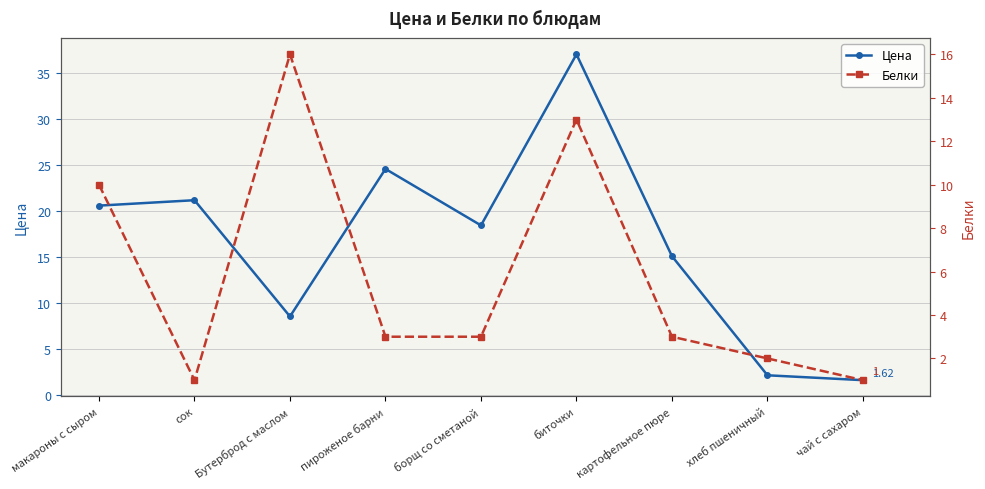

How many interior local peaks does the Цена series have?

3